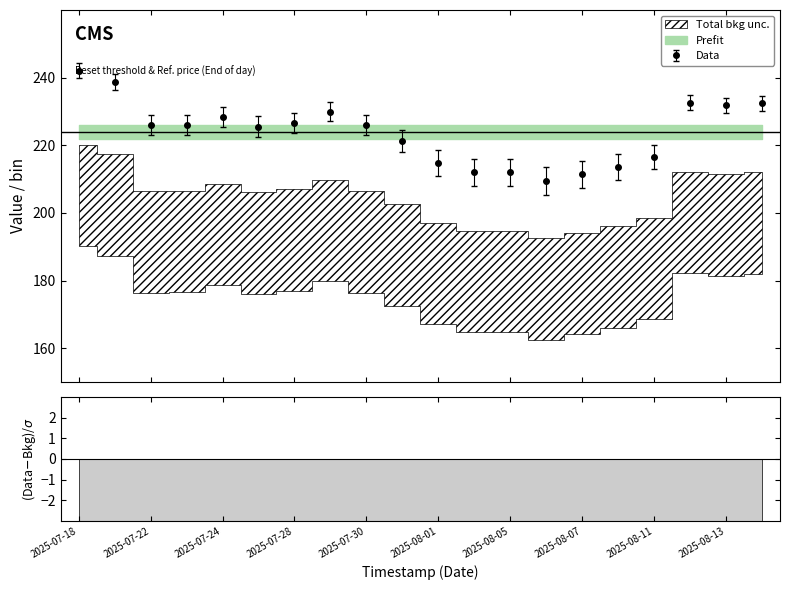

What is the minimum value for Reset threshold?

209.4